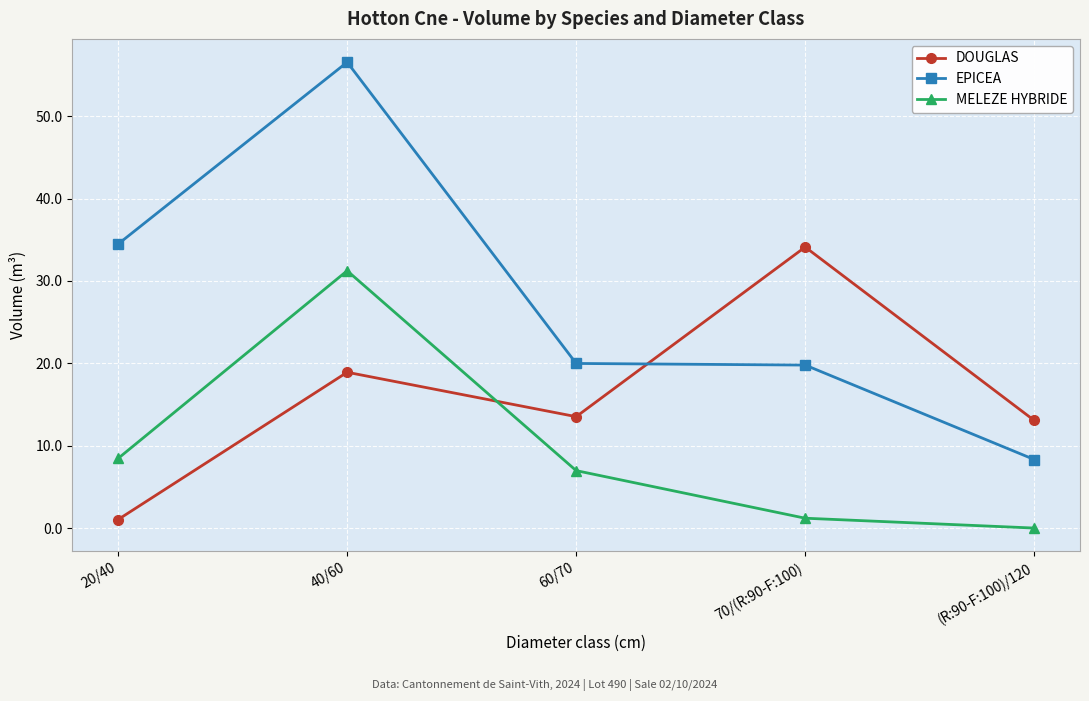

How many data points in EPICEA are less than 19?

1